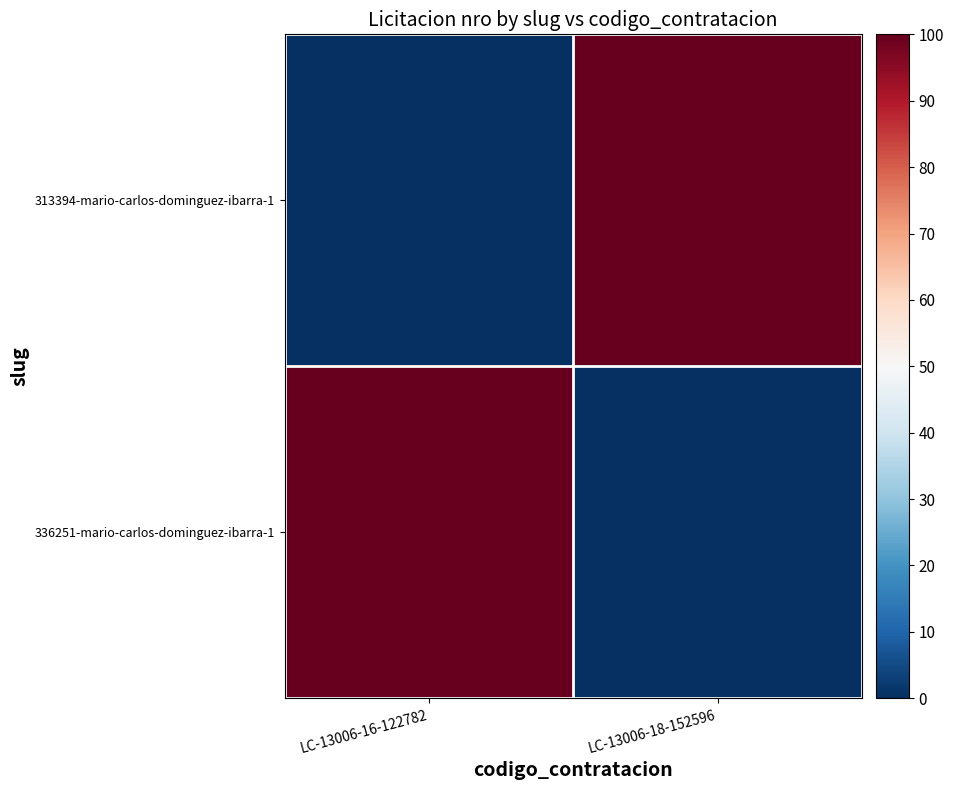

What is the total value across all series at LC-13006-16-122782?

100